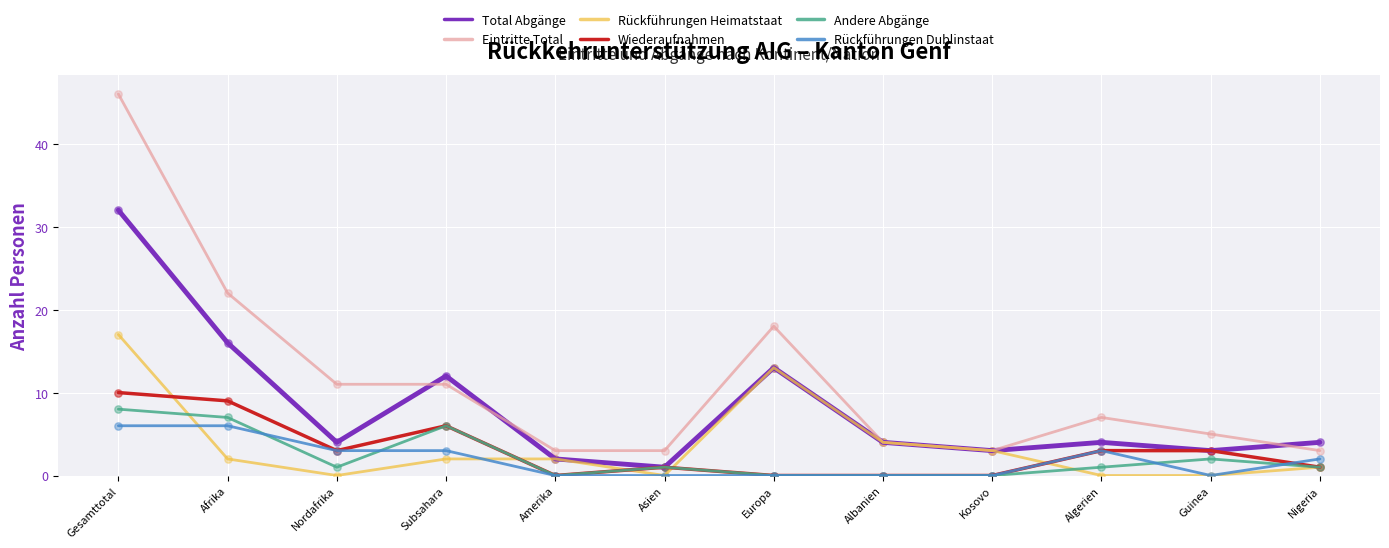

At how many categories does at least one series exceed 32?

1